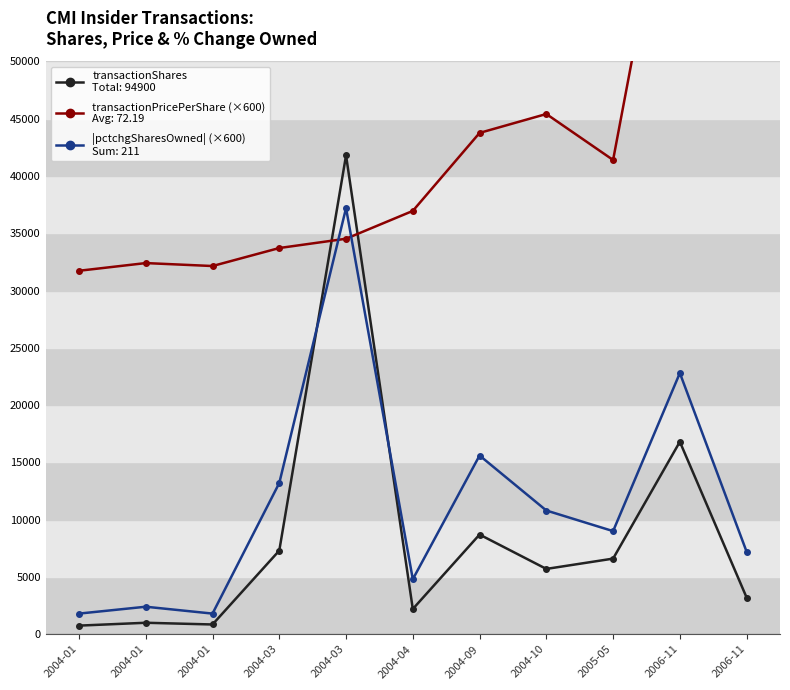

What value does the |pctchgSharesOwned| (×600) series have at 2004-01?

1800.0